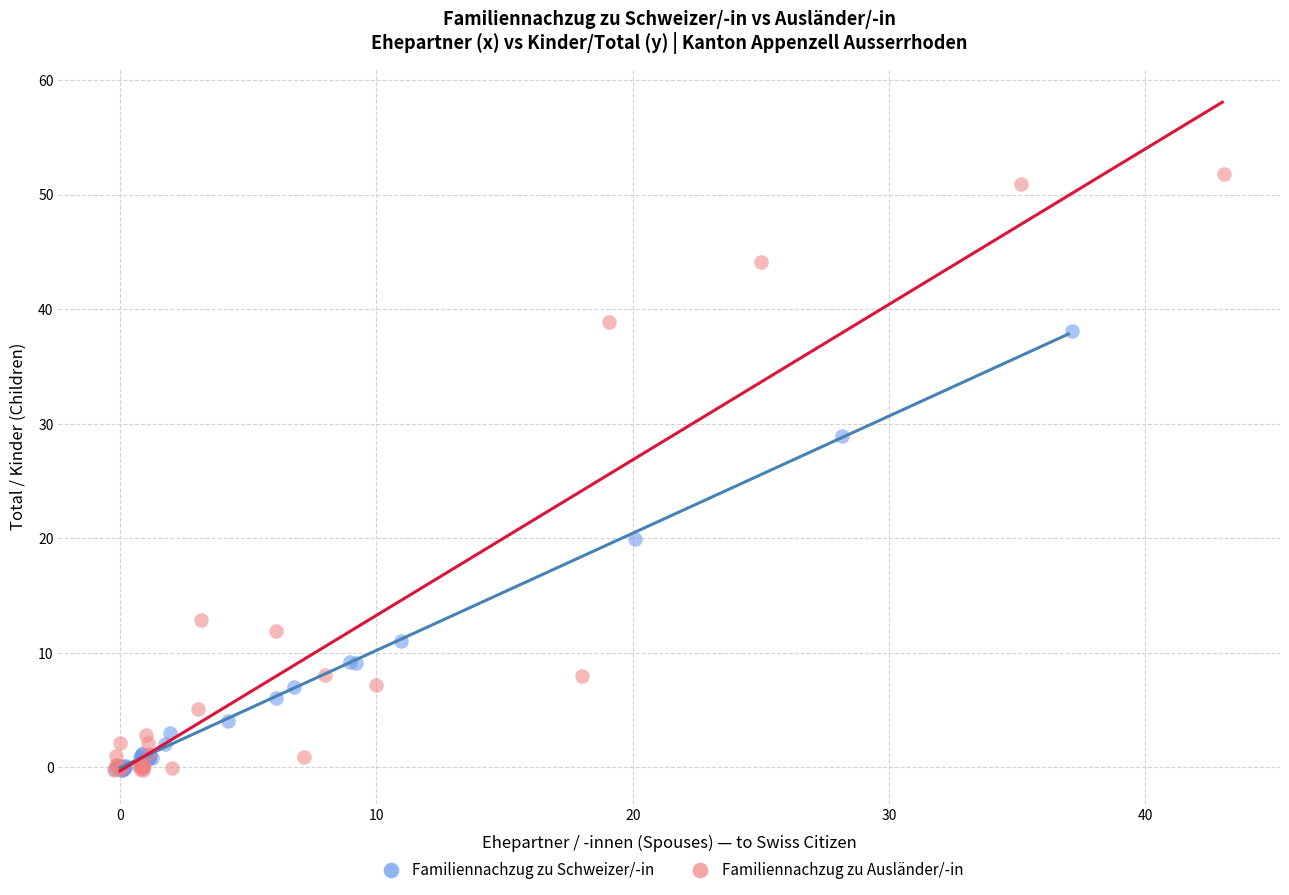

Which series reaches the maximum Y coordinate?

Familiennachzug zu Ausländer/-in